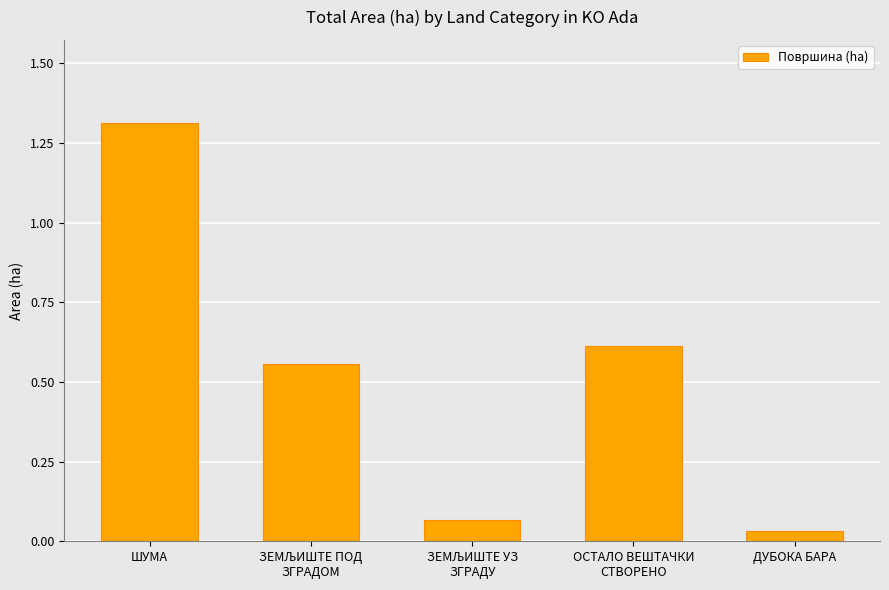

Where is the data nearest to the value 0?

ДУБОКА БАРА